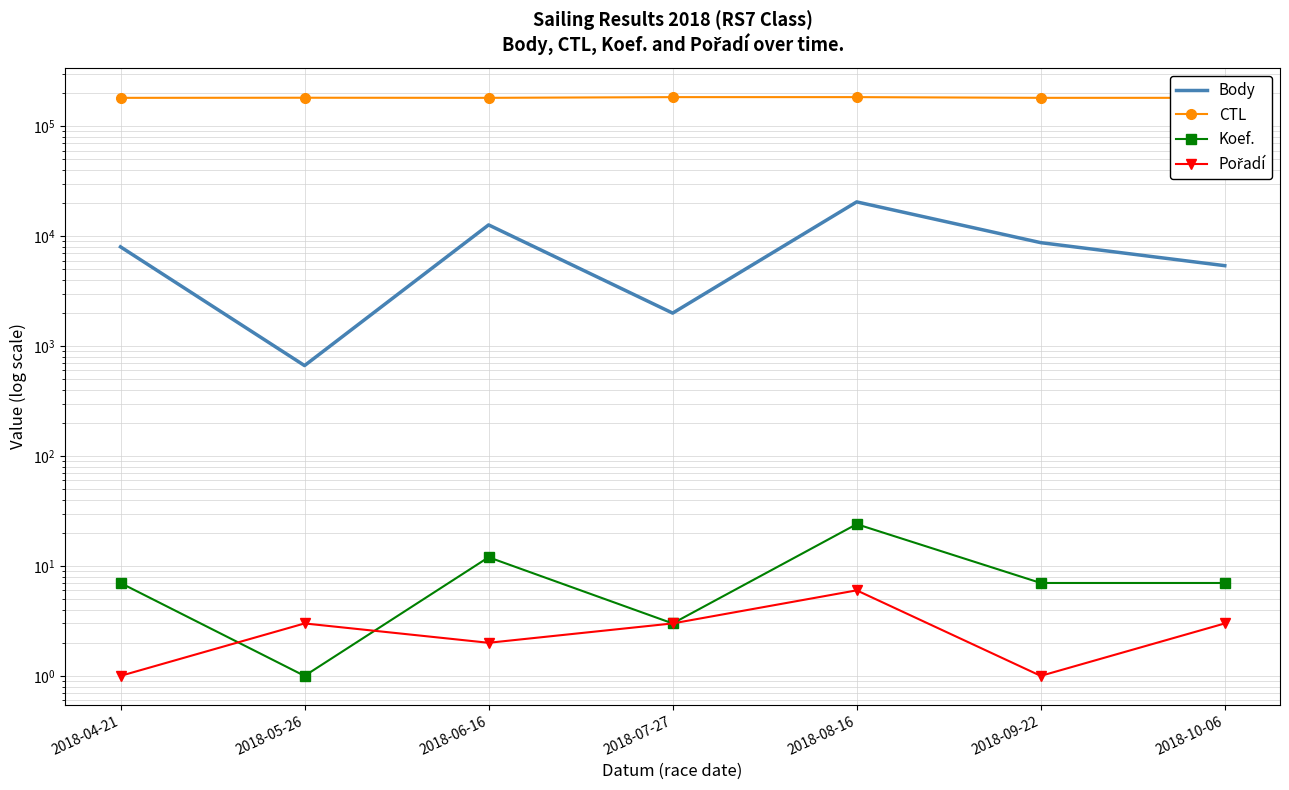

Reading left to right, extract all data points from this chart.

Body: 2018-04-21=7997	2018-05-26=665	2018-06-16=12663	2018-07-27=1996	2018-08-16=20504	2018-09-22=8730	2018-10-06=5390
CTL: 2018-04-21=181303	2018-05-26=181708	2018-06-16=181309	2018-07-27=184041	2018-08-16=184060	2018-09-22=181341	2018-10-06=181332
Koef.: 2018-04-21=7	2018-05-26=1	2018-06-16=12	2018-07-27=3	2018-08-16=24	2018-09-22=7	2018-10-06=7
Pořadí: 2018-04-21=1	2018-05-26=3	2018-06-16=2	2018-07-27=3	2018-08-16=6	2018-09-22=1	2018-10-06=3